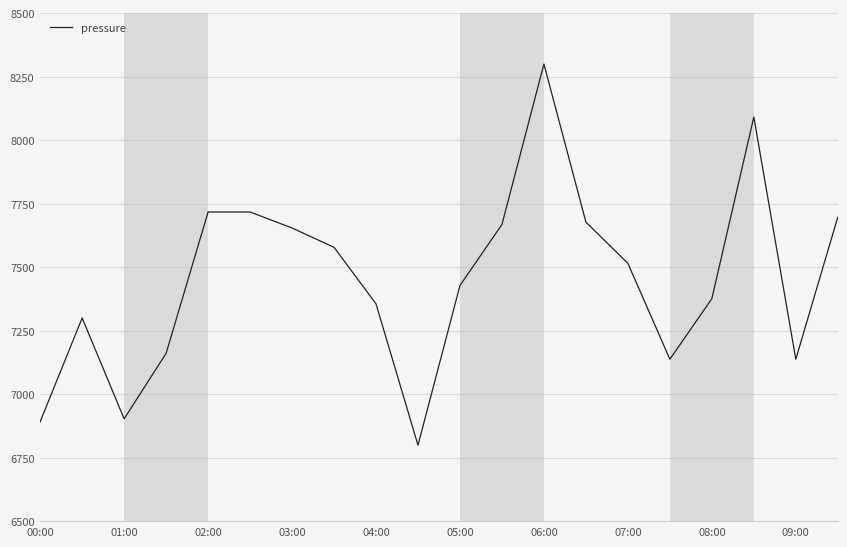

What is the smallest value displayed?

6800.0